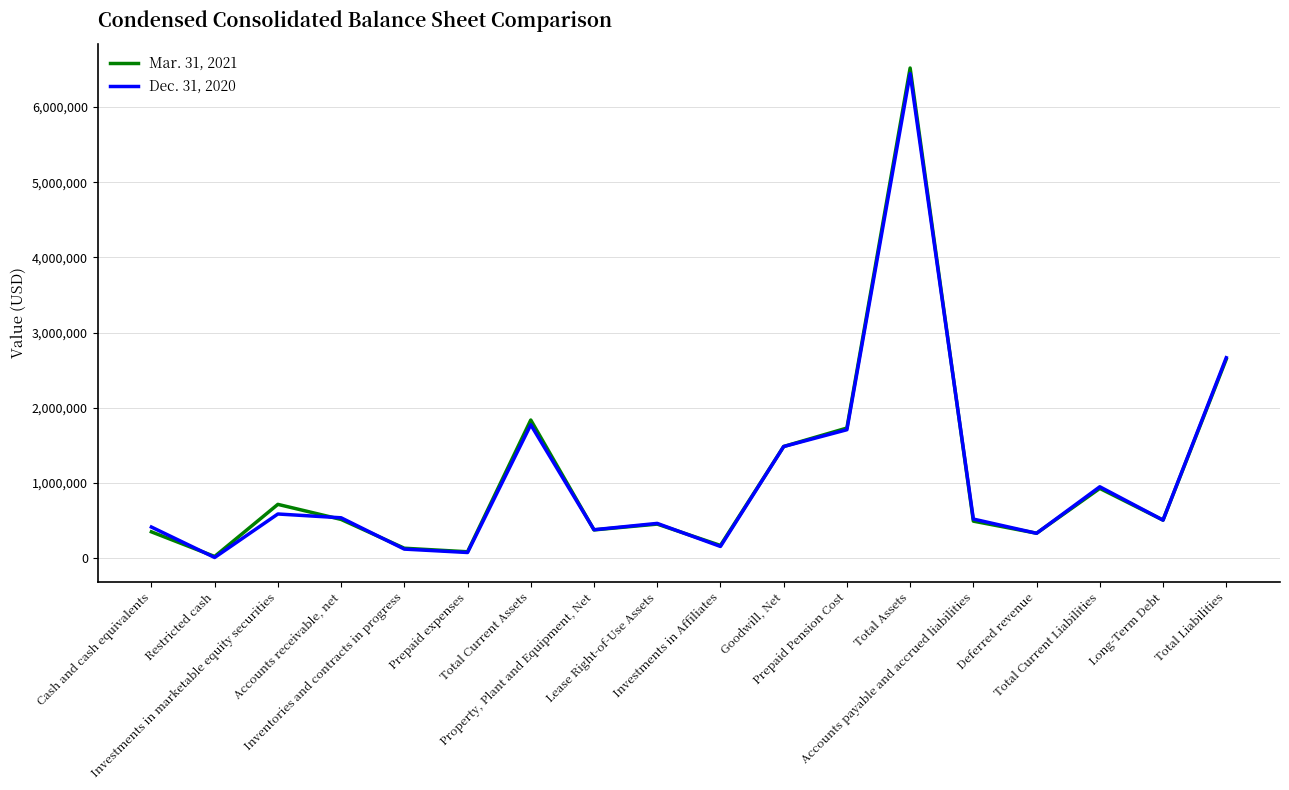

Is this an area chart (filled region under the line)?

No